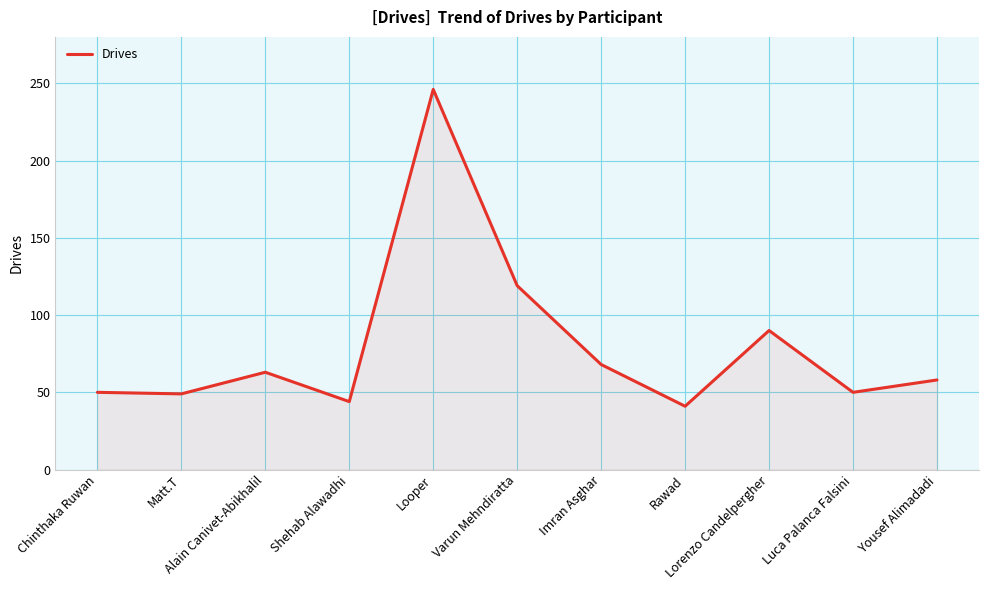

At which category does the data reach its first local peak?

Alain Canivet-Abikhalil